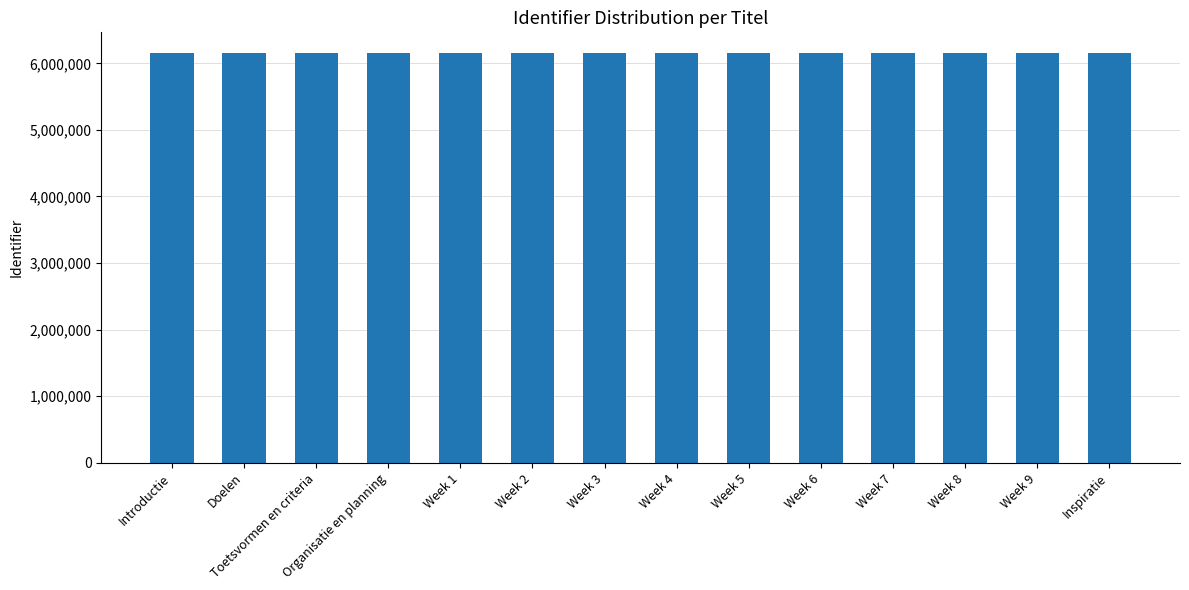

What is the value of the 7th bar from the left?

6157668